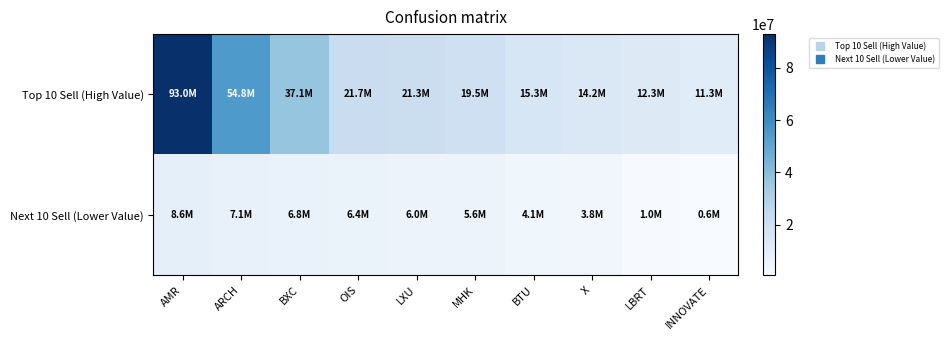

Rank the series by their maximum value, from lowest to highest.

Next 10 Sell (Lower Value), Top 10 Sell (High Value)